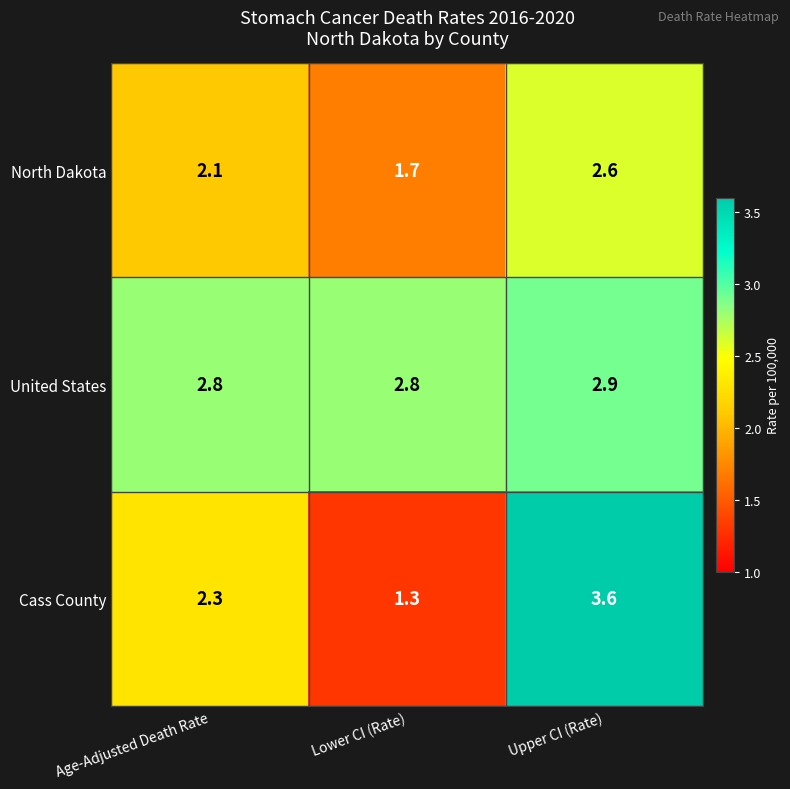

Is it true that United States equals 2.9 at Upper CI (Rate)?

True